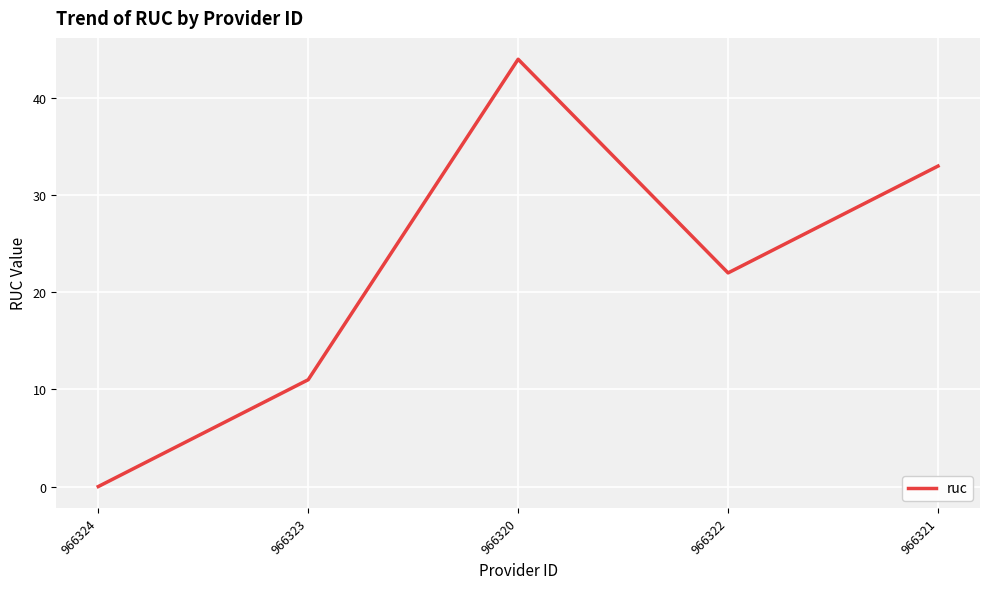

What position from the right is 966321?

1